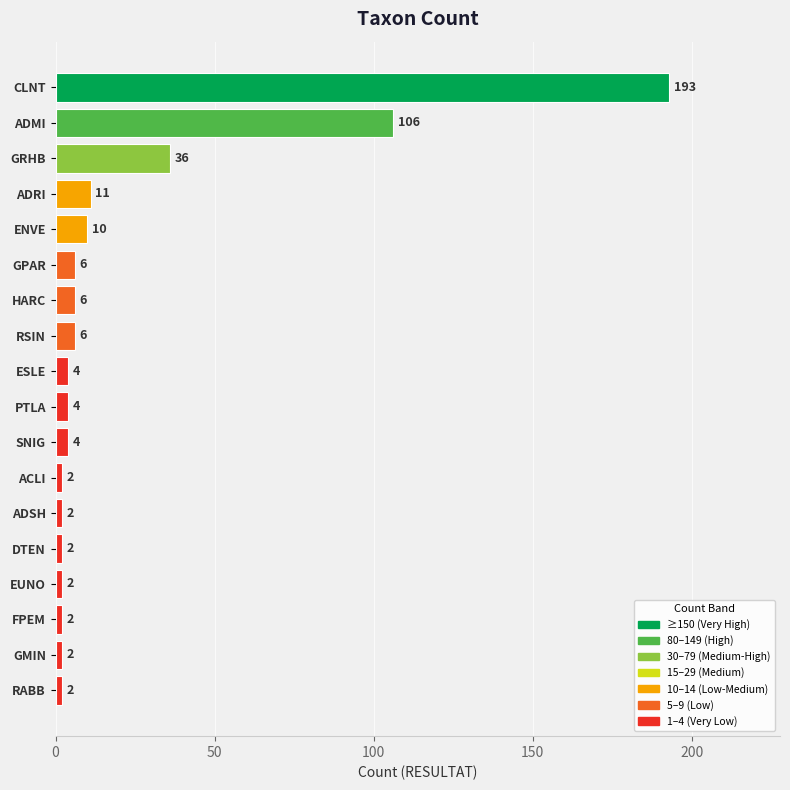

Count the number of data series in this chart.

1